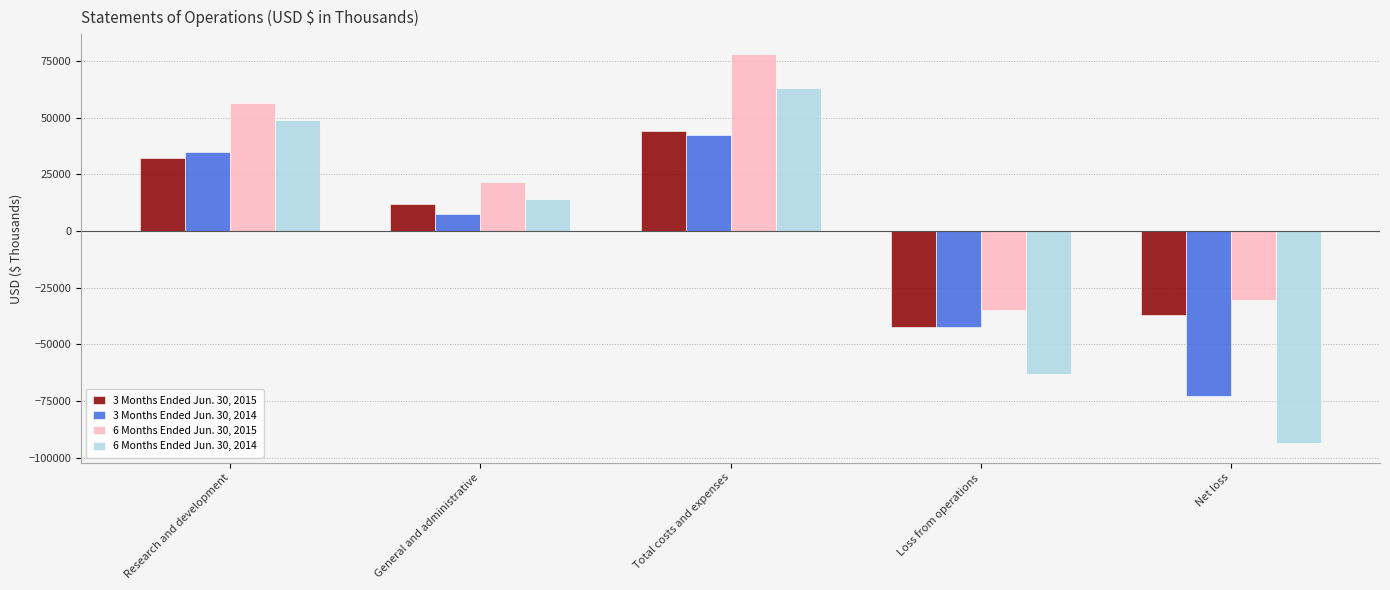

The value of 3 Months Ended Jun. 30, 2014 at Research and development is 57344. True or false?

False